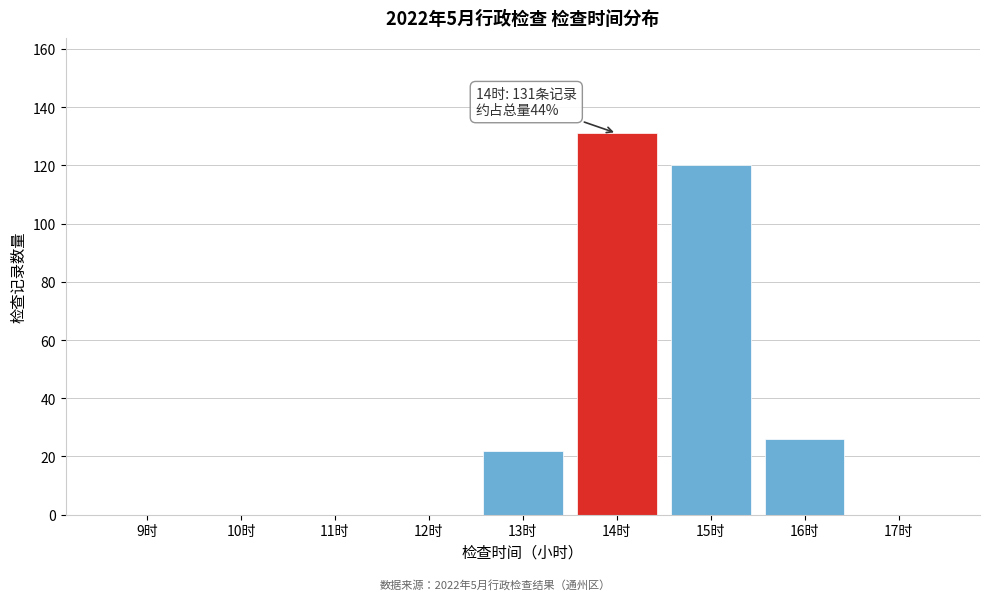

Reading left to right, list all the values displayed in this chart.

9时=0	10时=0	11时=0	12时=0	13时=22	14时=131	15时=120	16时=26	17时=0